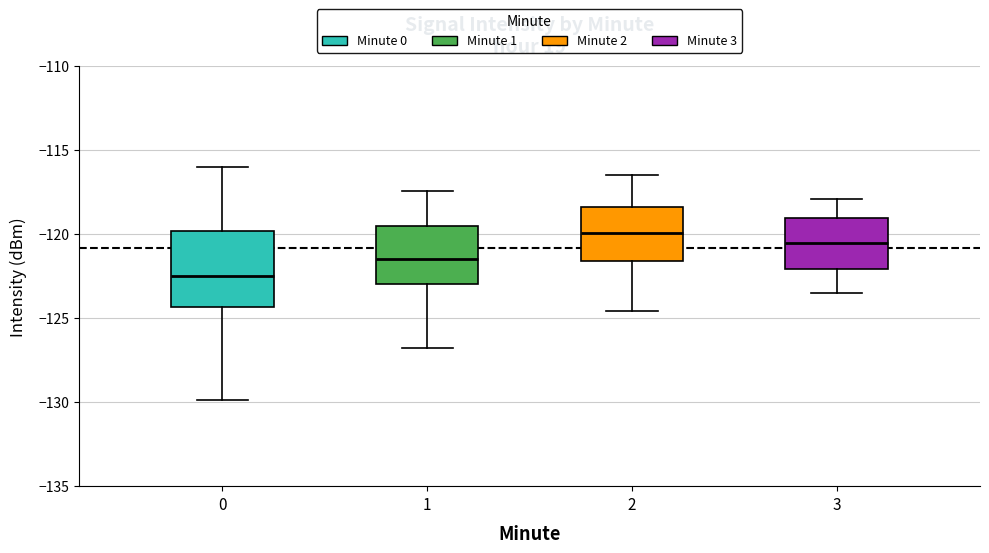

Comparing the boxes themselves (not the whiskers), which one is the tallest?

0